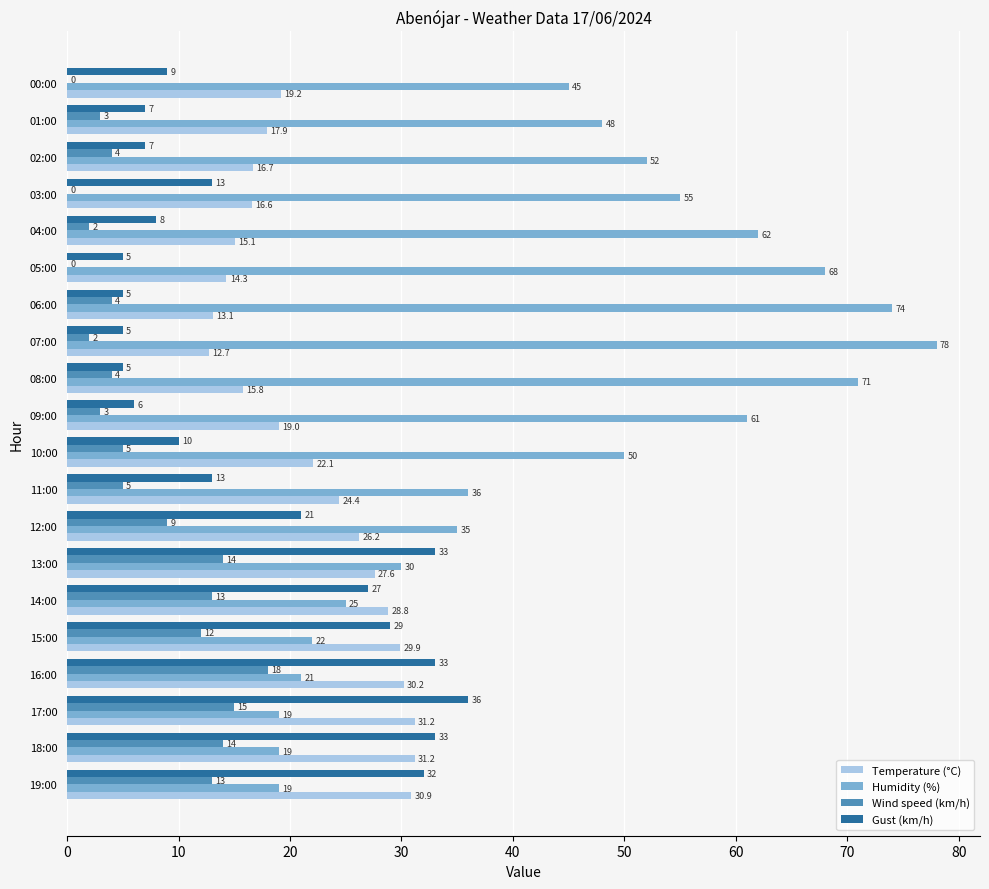

Which series has the largest total across all categories?

Humidity (%)